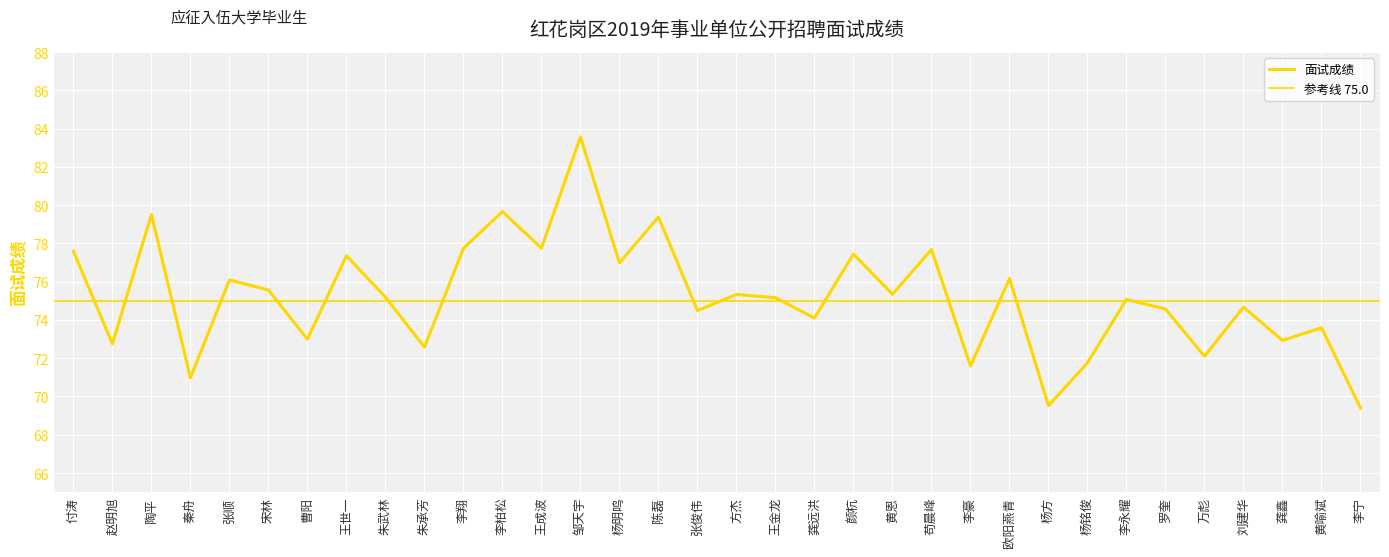

The value at 张俊伟 is 43.1. True or false?

False